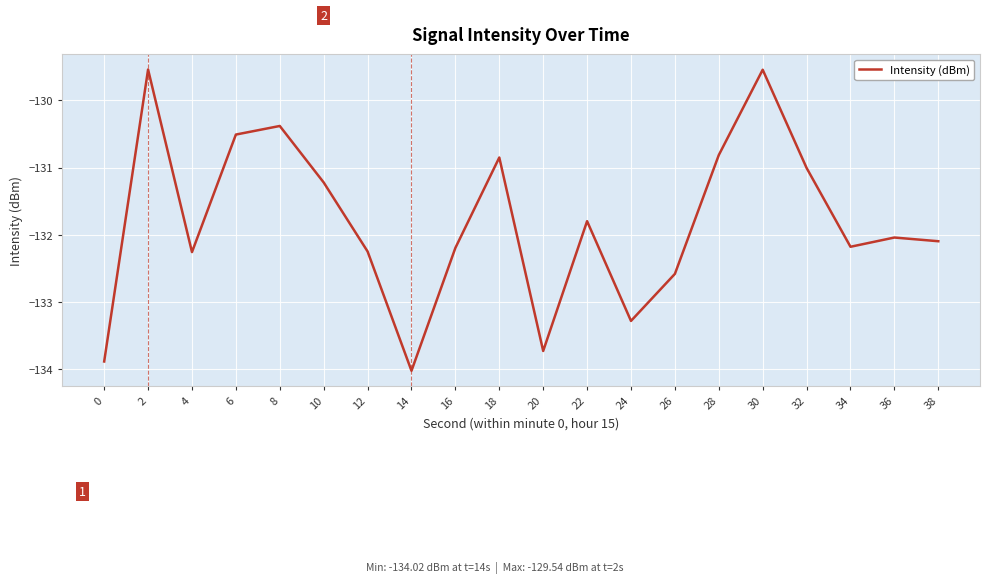

At which category does the chart reach its minimum across all series?

14